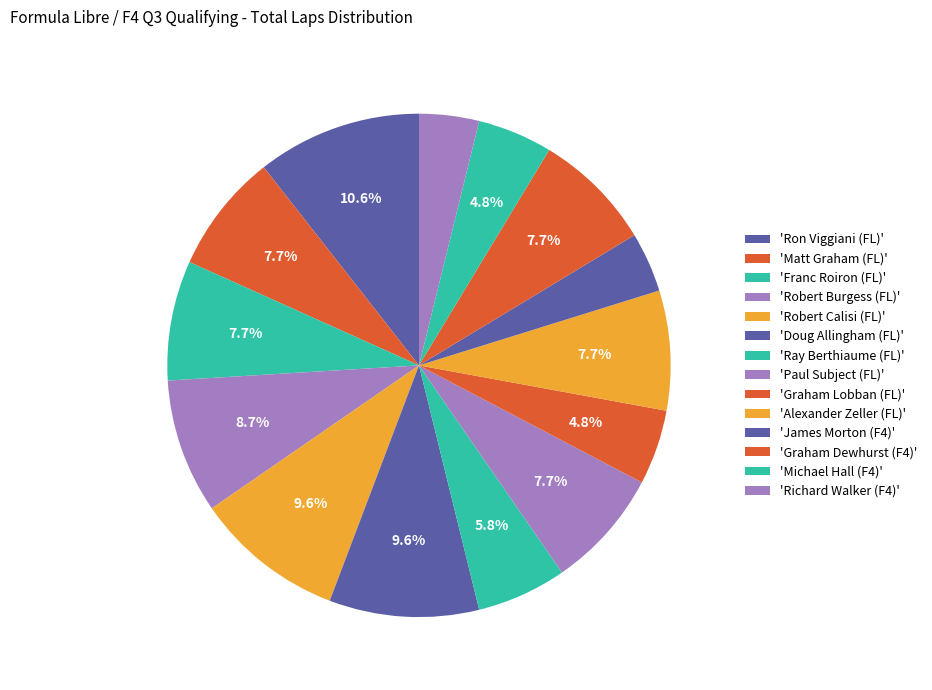

Count the number of slices in the pie.

14